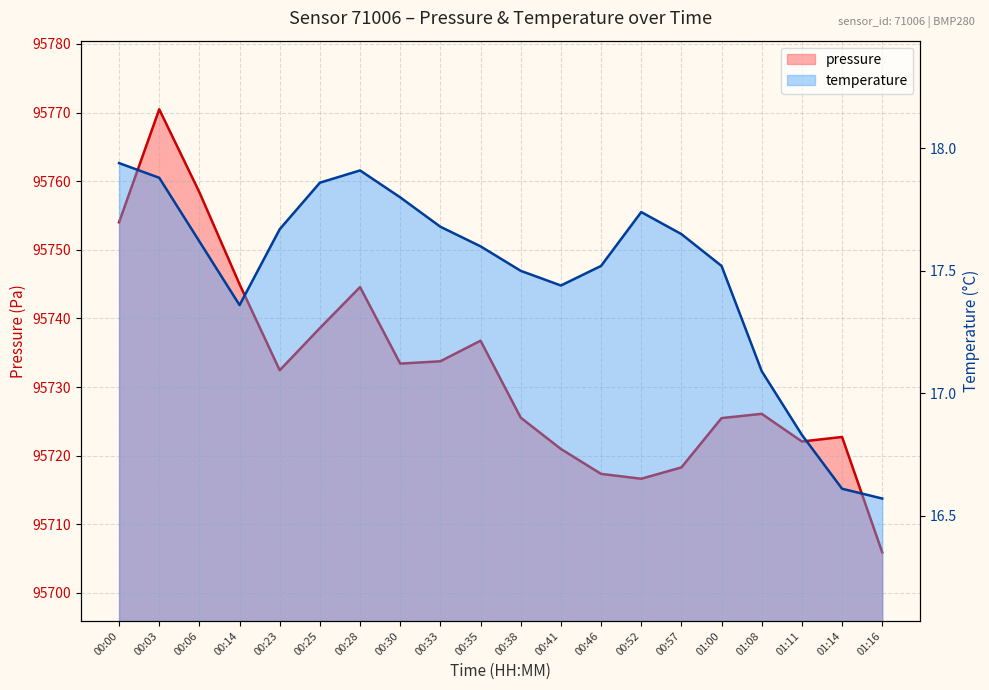

How many lines are shown in the chart?

2